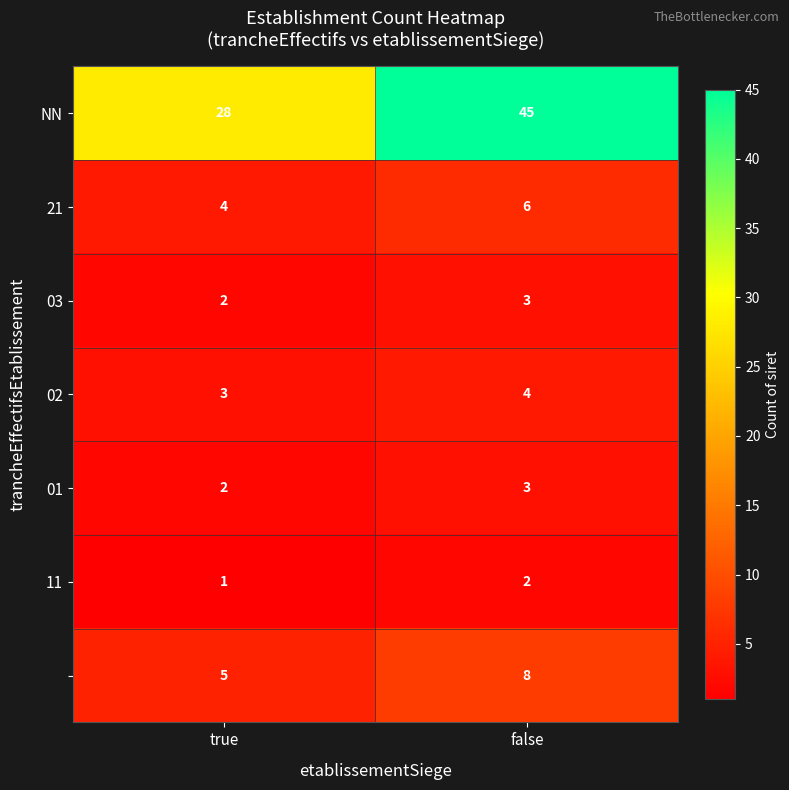

What is the total value across all series at false?

71